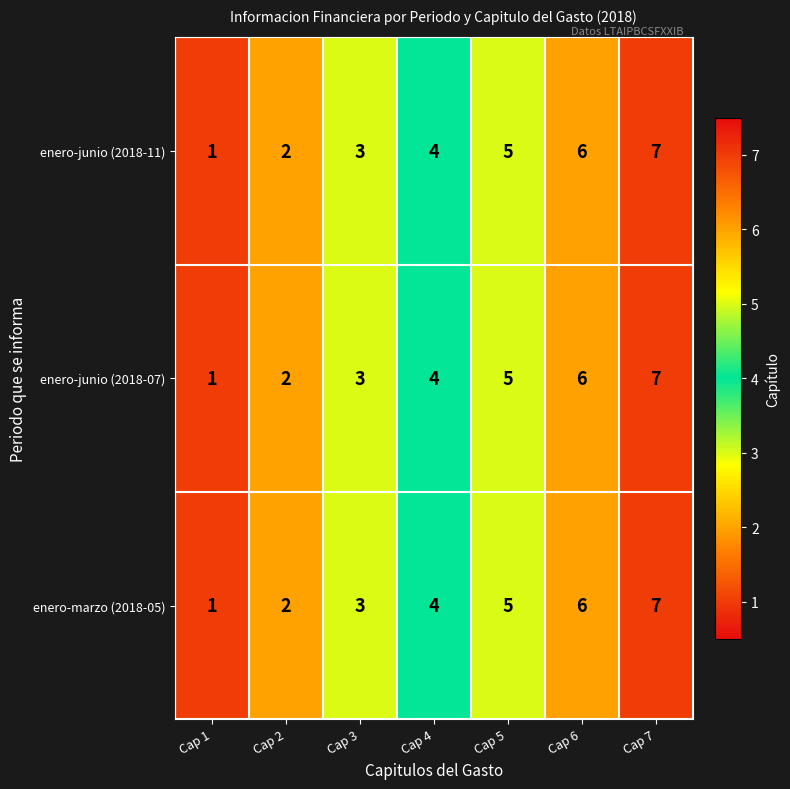

Count the number of data series in this chart.

3